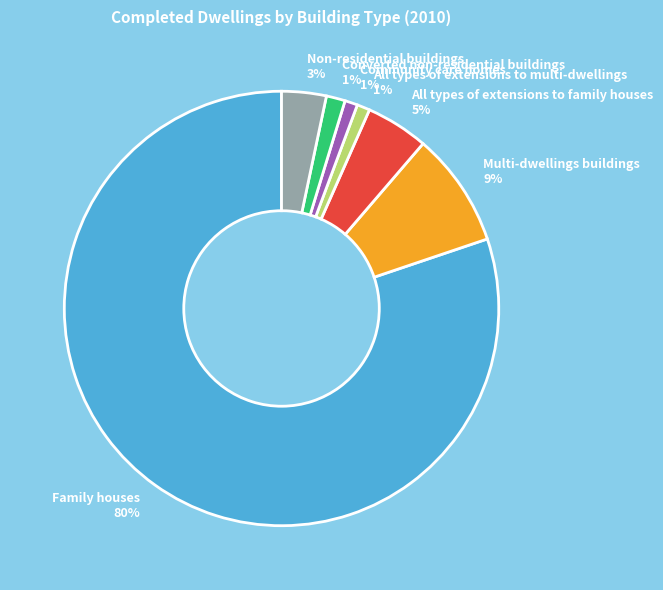

Combined, do Family houses and Multi-dwellings buildings account for over 50%?

Yes